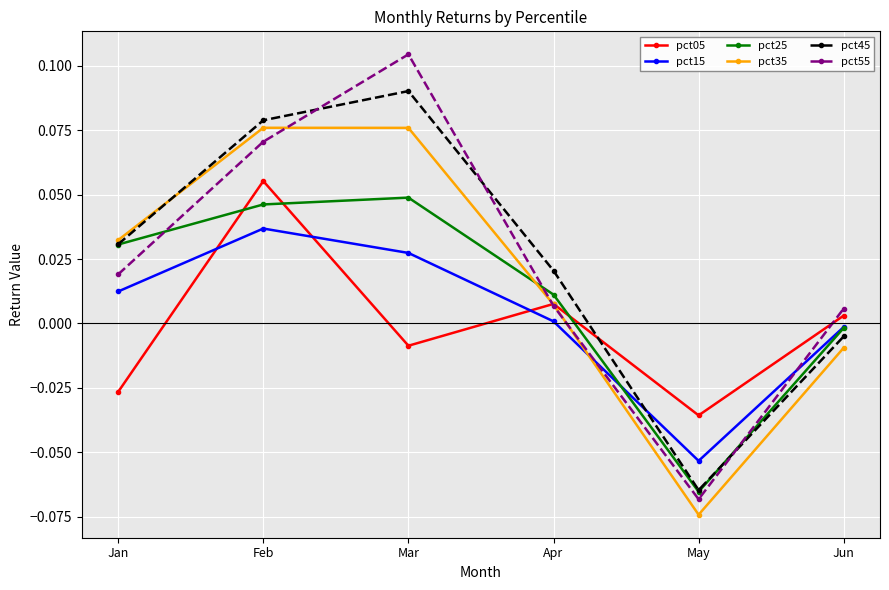

Where does the pct15 series first go above 0?

Jan